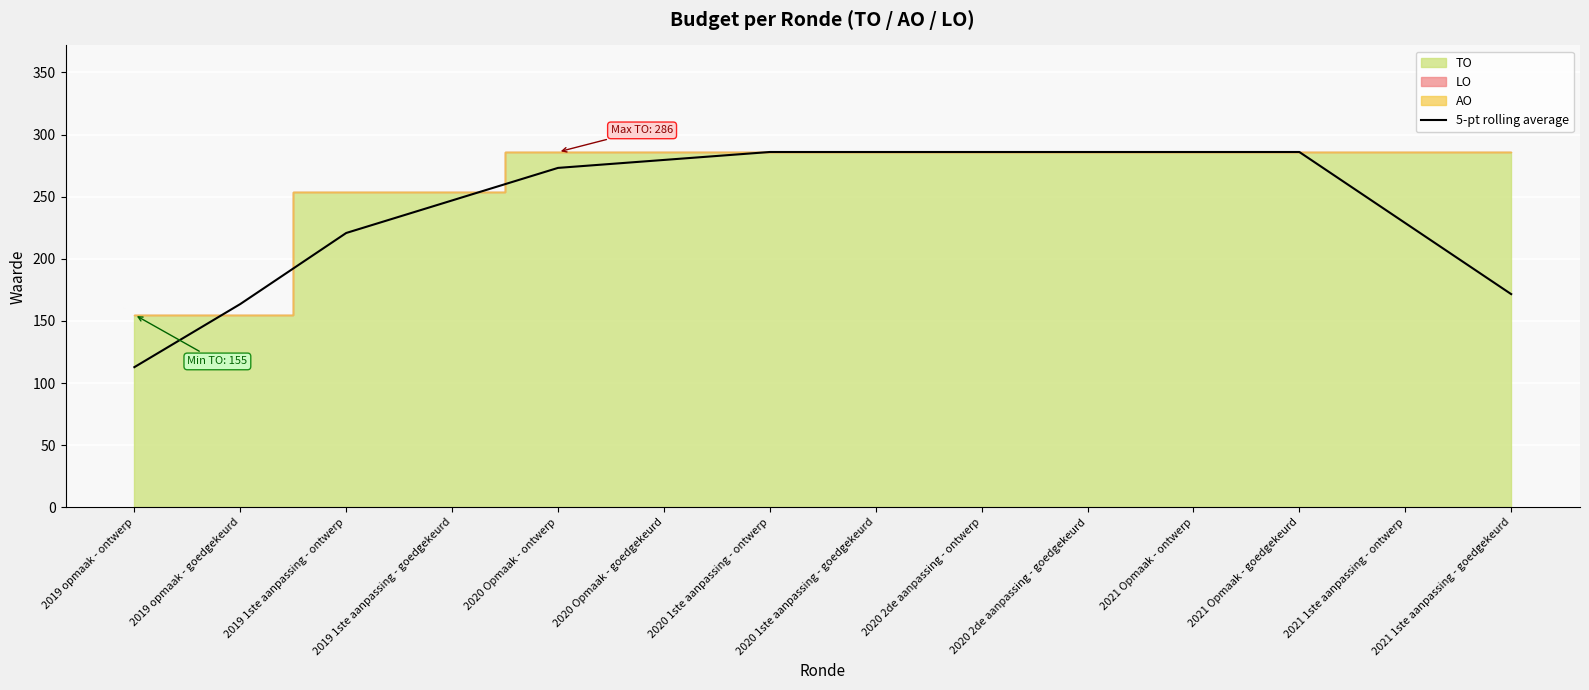

How many data points are less than 279?

7